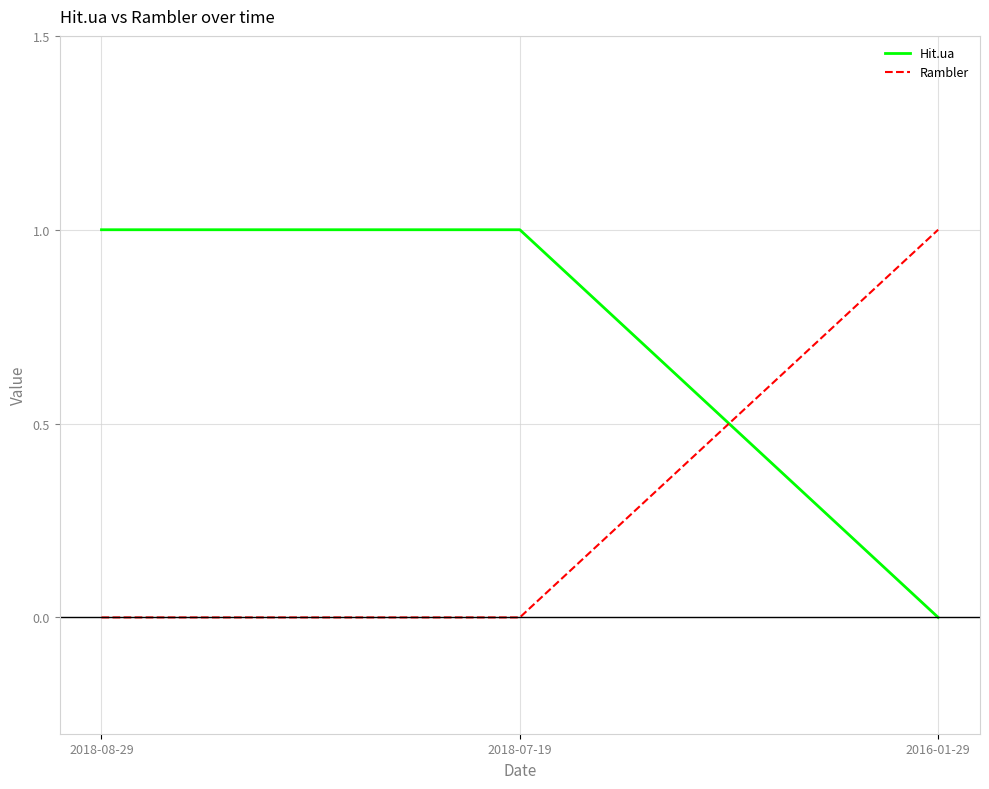

Count the Rambler values in the range 0 to 1.

3